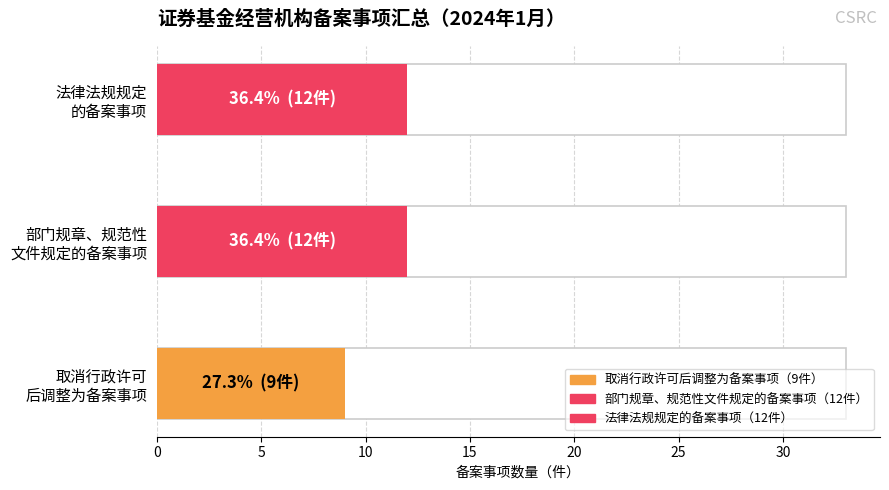

Does the chart contain any negative values?

No